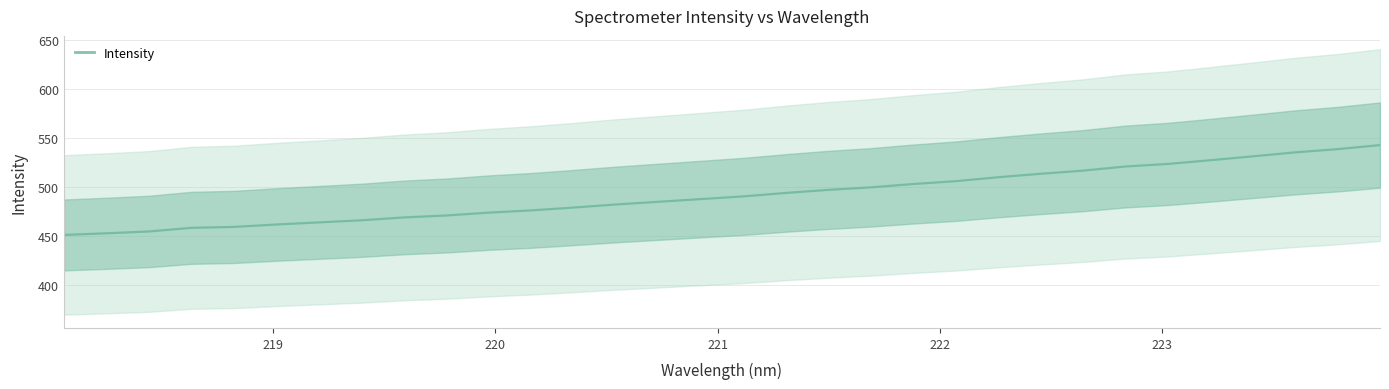

What is the maximum value for Intensity?

543.1